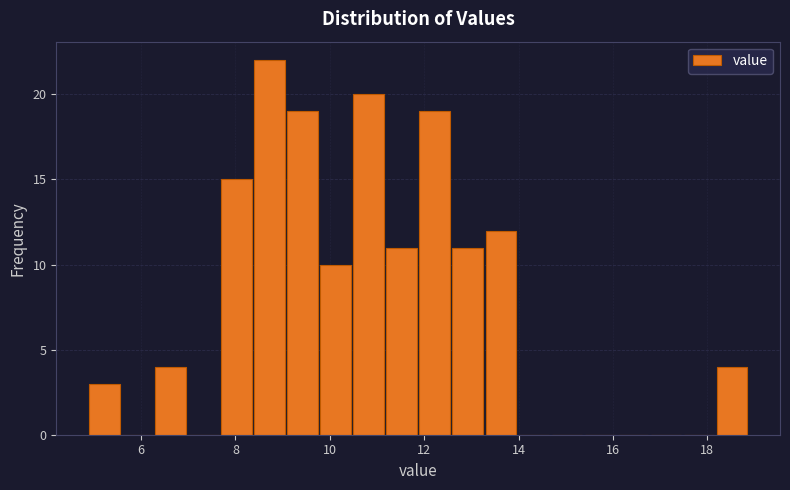

Read against the x-axis, roughly where is the centre of the tallest bar?

8.8